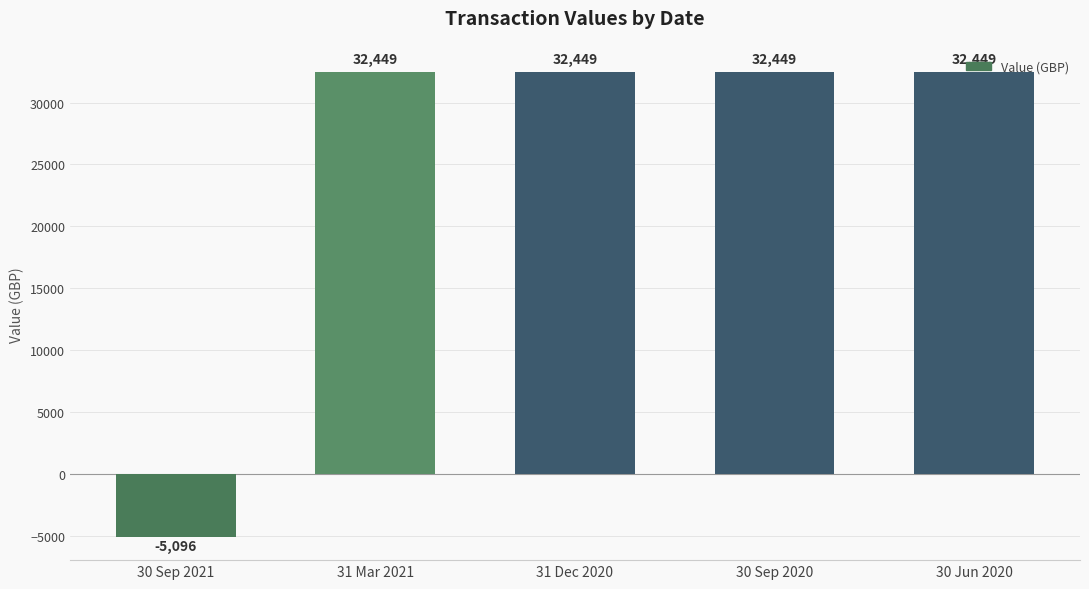

What is the sum of the values at 31 Mar 2021 and 30 Sep 2020?

64897.7